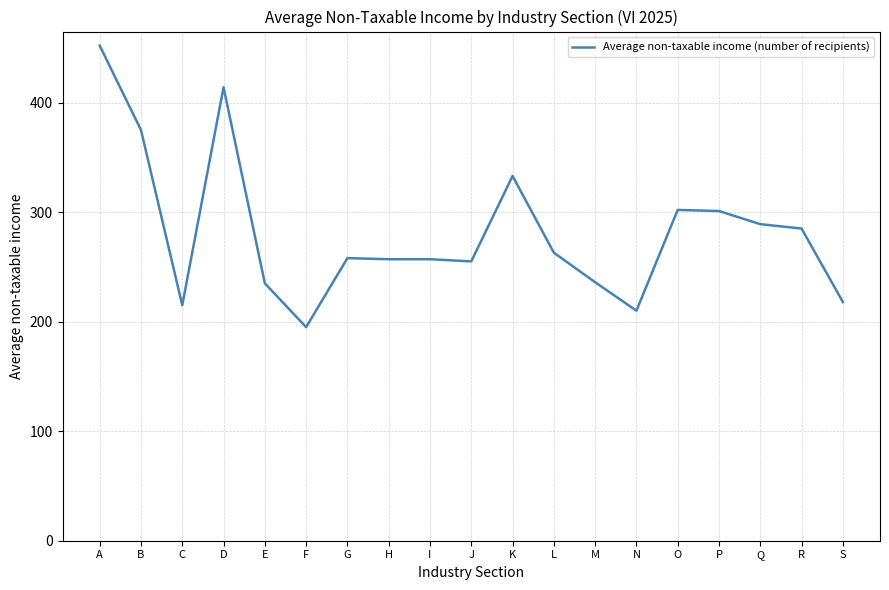

What is the difference between the values at L and M?

27